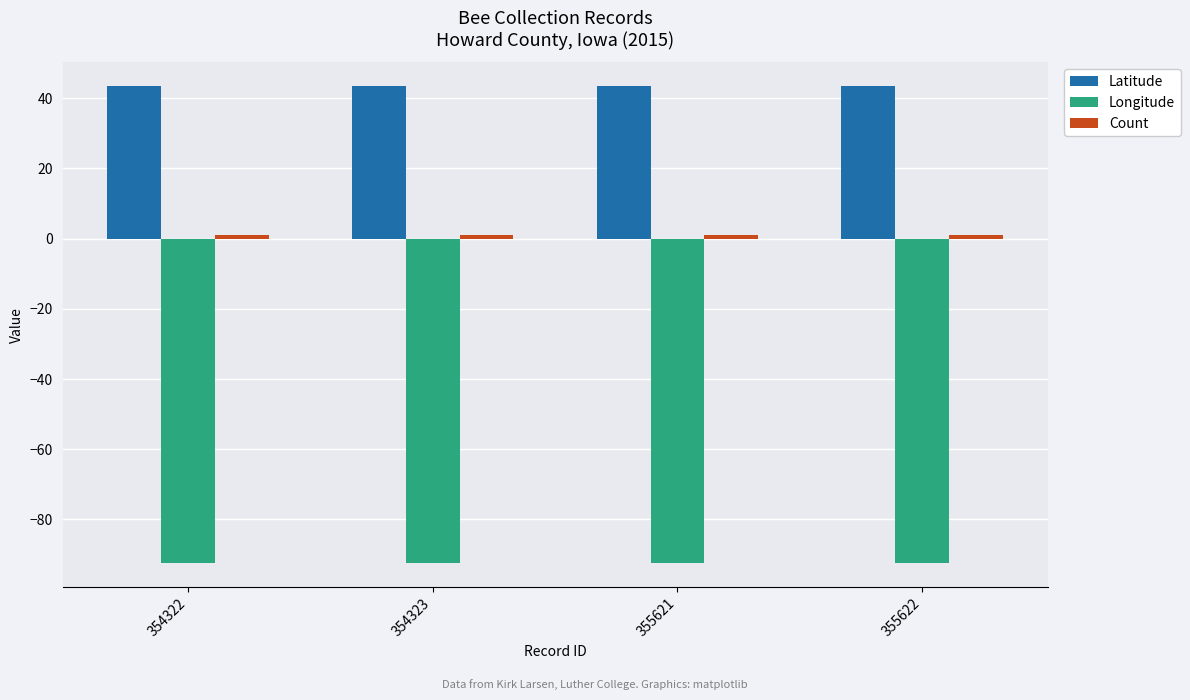

What is the difference between the highest and lowest values at 355622?

135.8